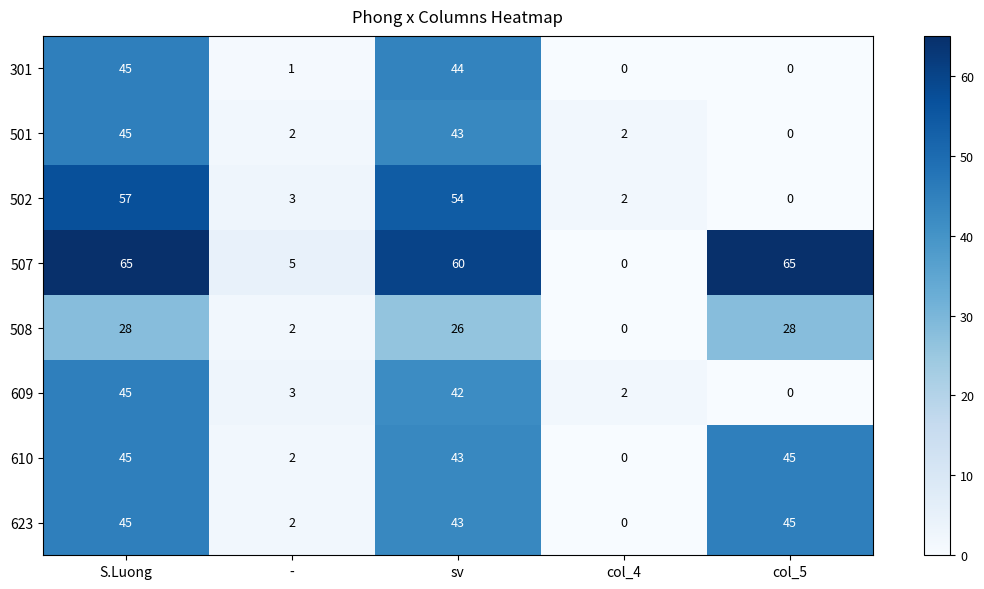

The value of 508 at S.Luong is 50. True or false?

False